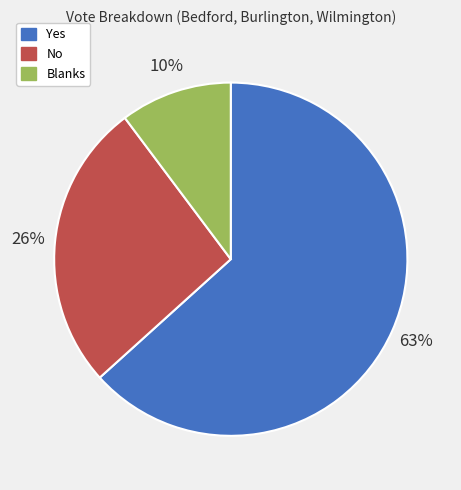

How many slices are in this pie chart?

3